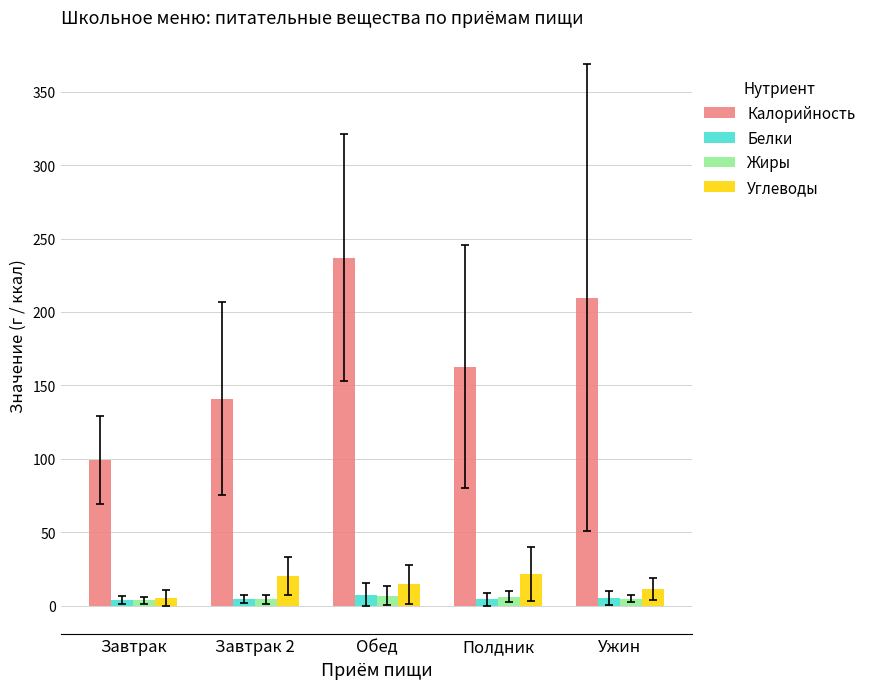

What is the maximum value shown in the chart?

237.0